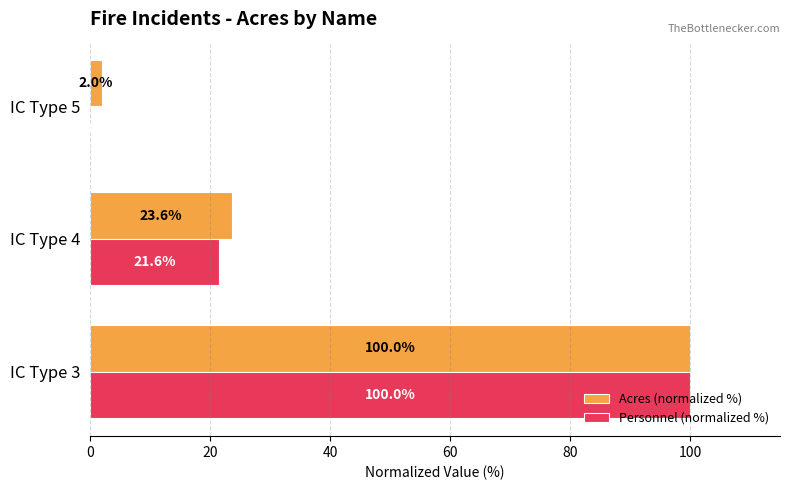

Between IC Type 3 and IC Type 5, which series saw the biggest shift?

Personnel (normalized %)